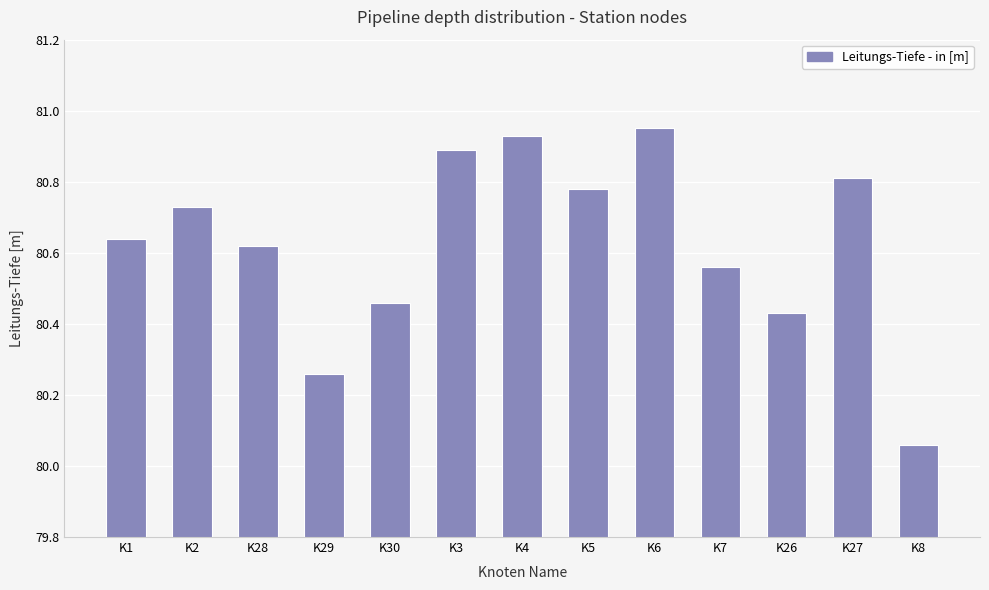

Which category has the lowest value across all series?

K8